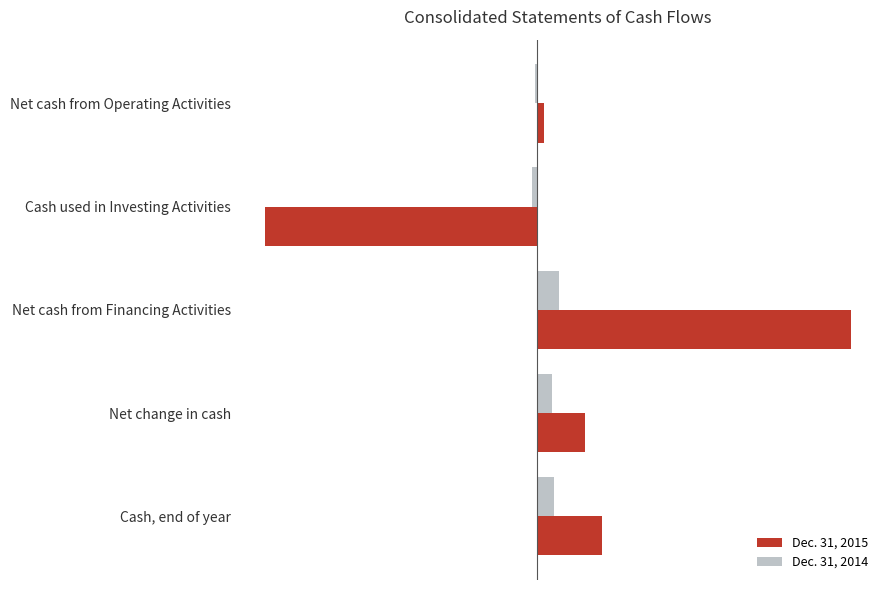

What are all the series names shown in the legend?

Dec. 31, 2015, Dec. 31, 2014